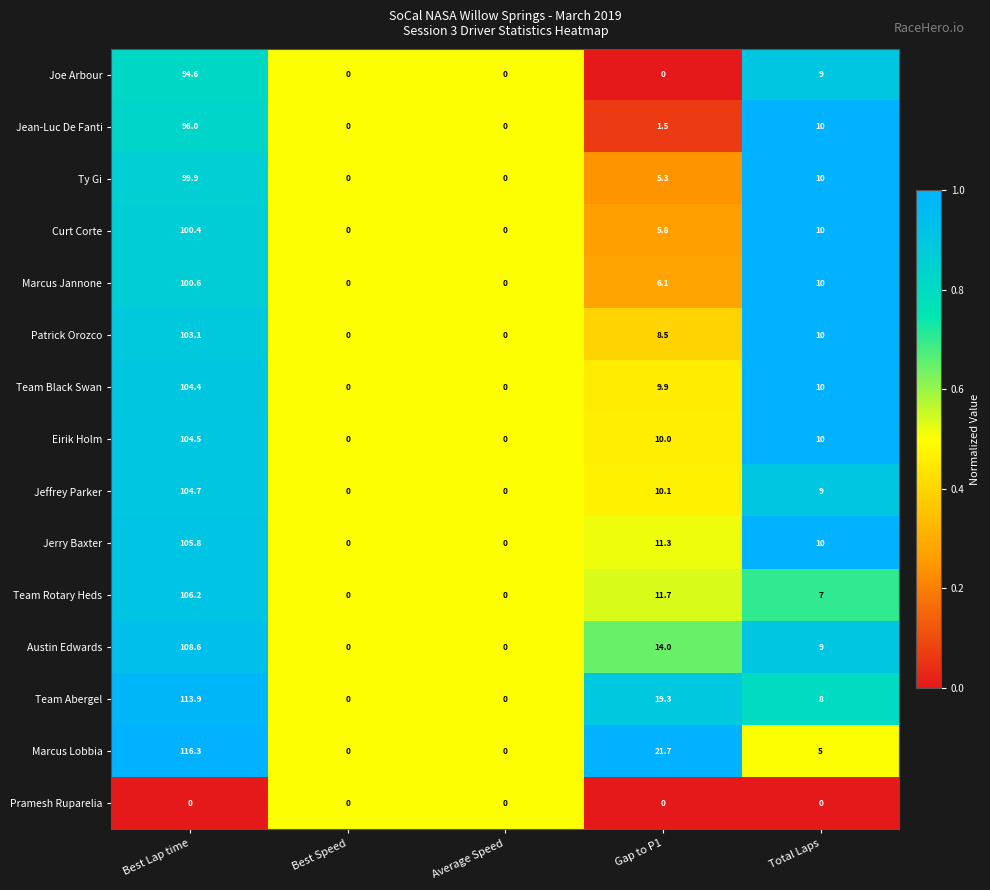

What is the maximum value shown in the chart?

116.3